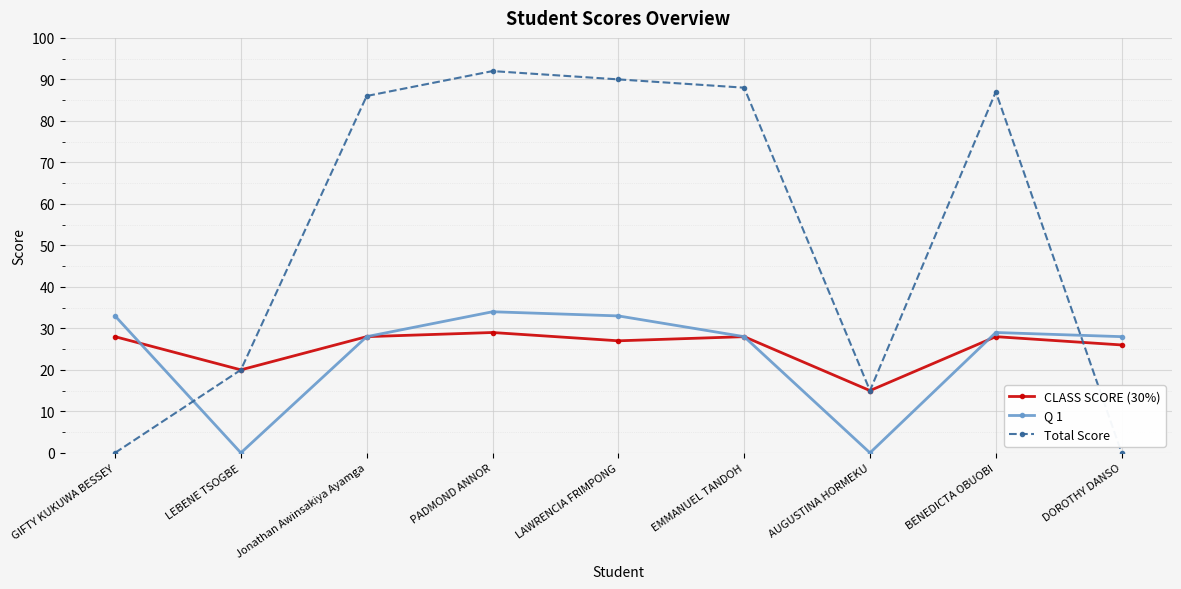

True or false: CLASS SCORE (30%) has more than 1 points higher than both neighbors.

True